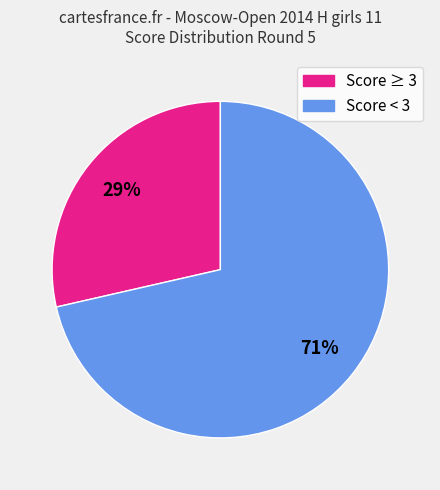

Count the number of slices in the pie.

2